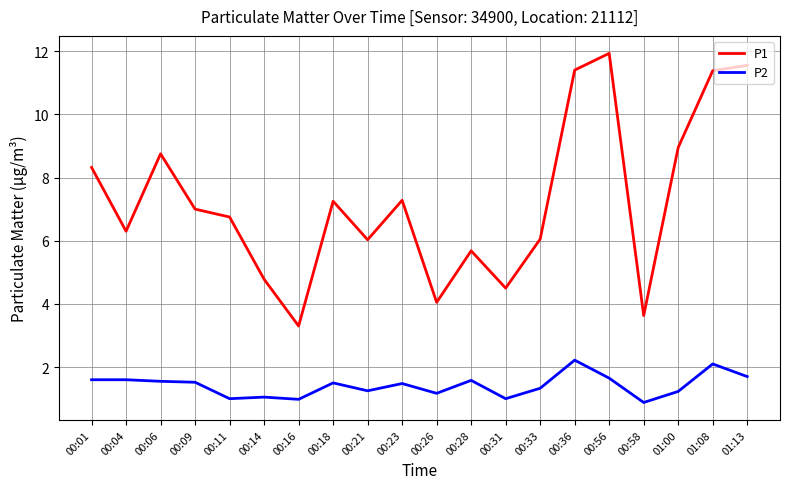

Does the chart display data point markers on the line(s)?

No